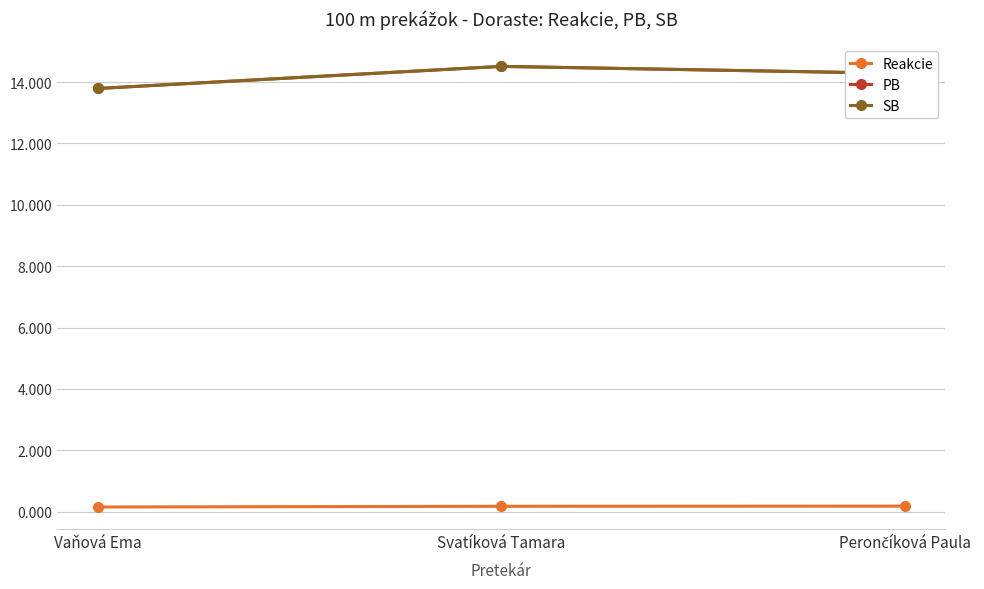

Which category has the lowest value across all series?

Vaňová Ema